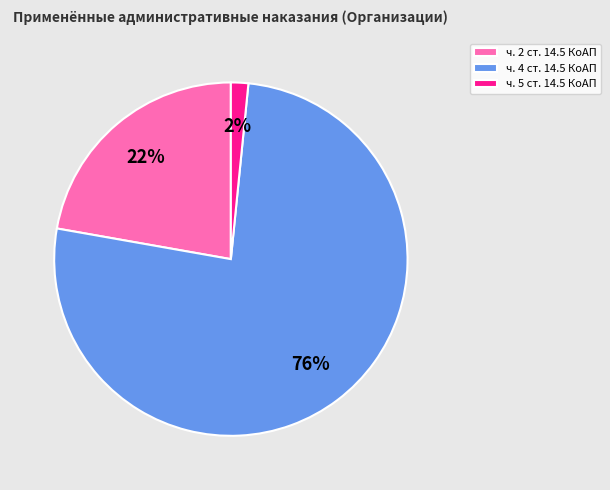

Which has a higher value, ч. 2 ст. 14.5 КоАП or ч. 4 ст. 14.5 КоАП?

ч. 4 ст. 14.5 КоАП